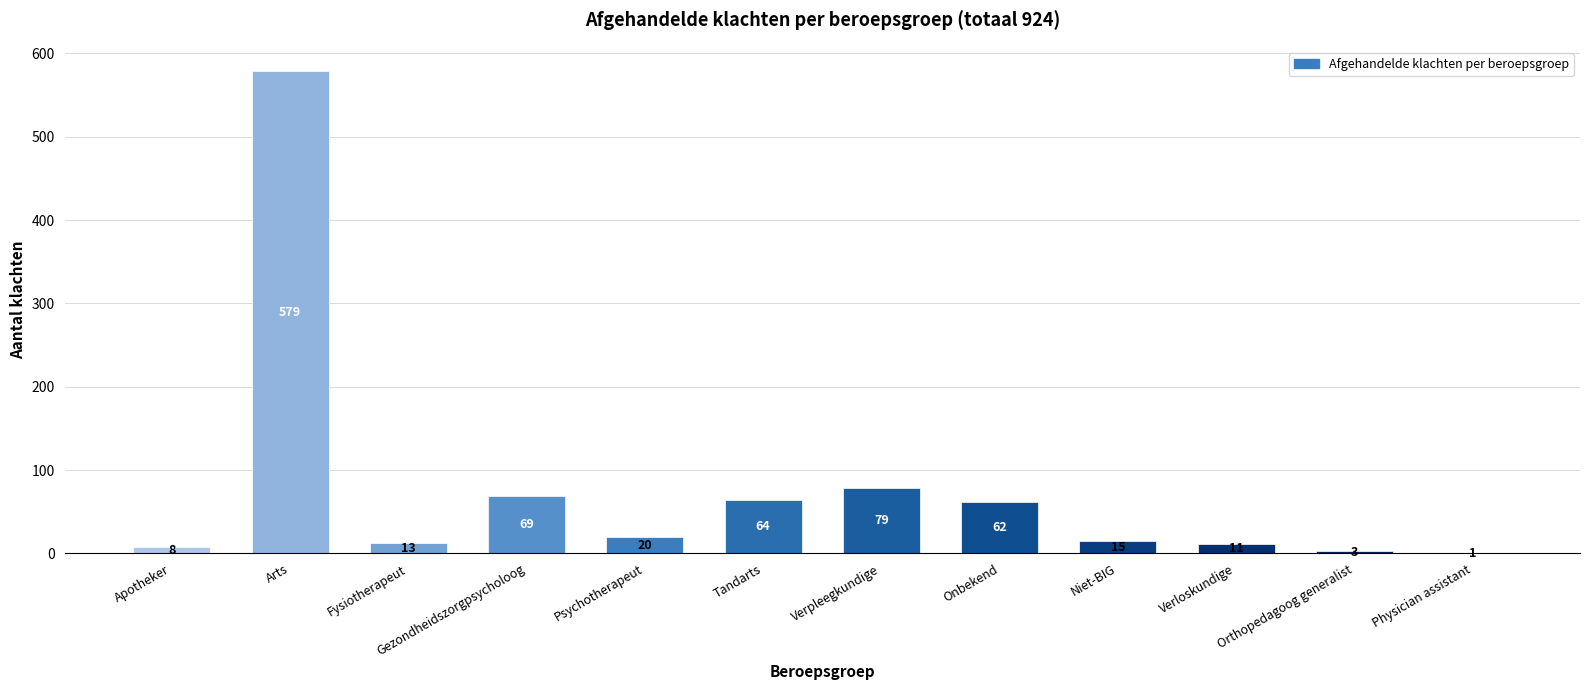

Is it true that the value at Orthopedagoog generalist is 3?

True